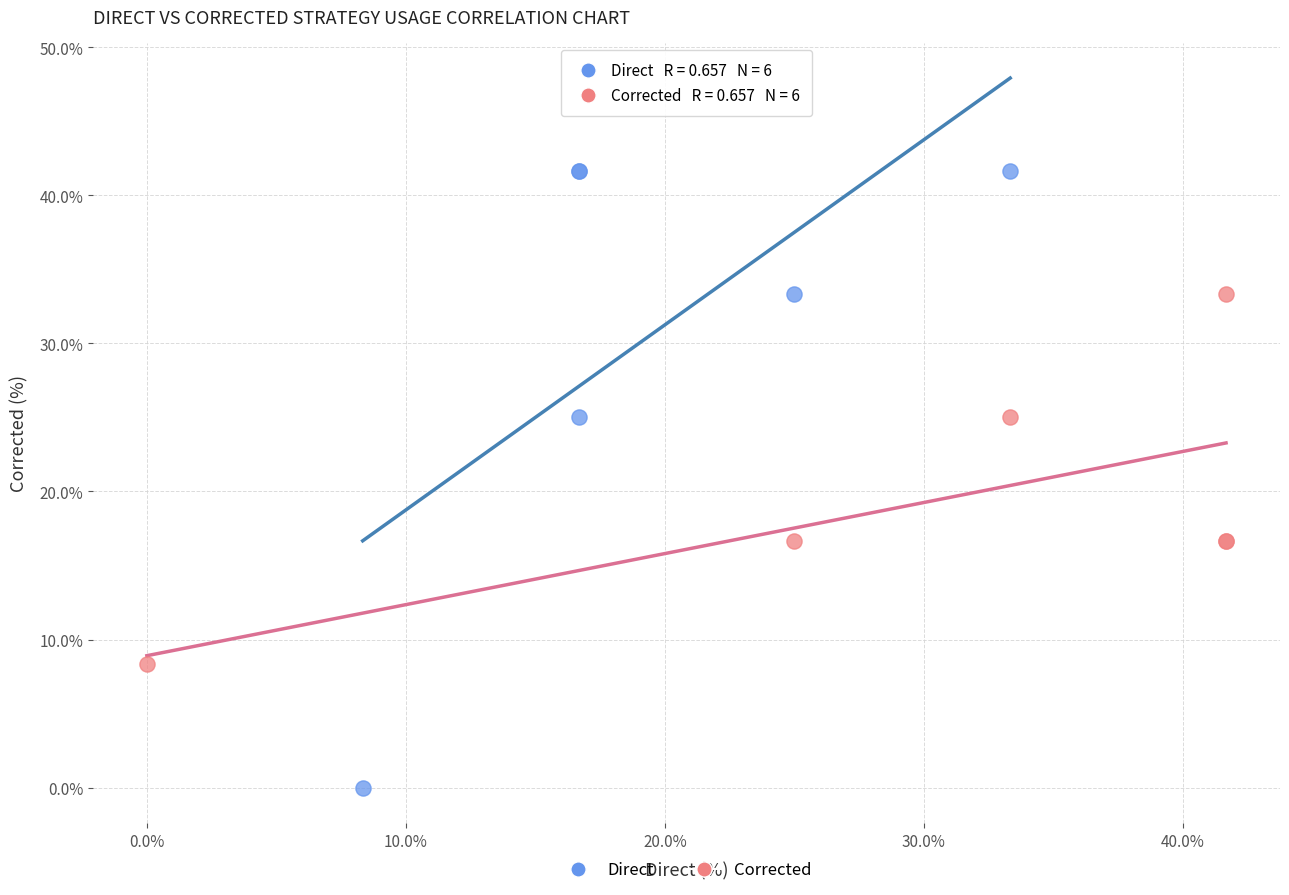

Which series reaches the maximum Y coordinate?

Direct